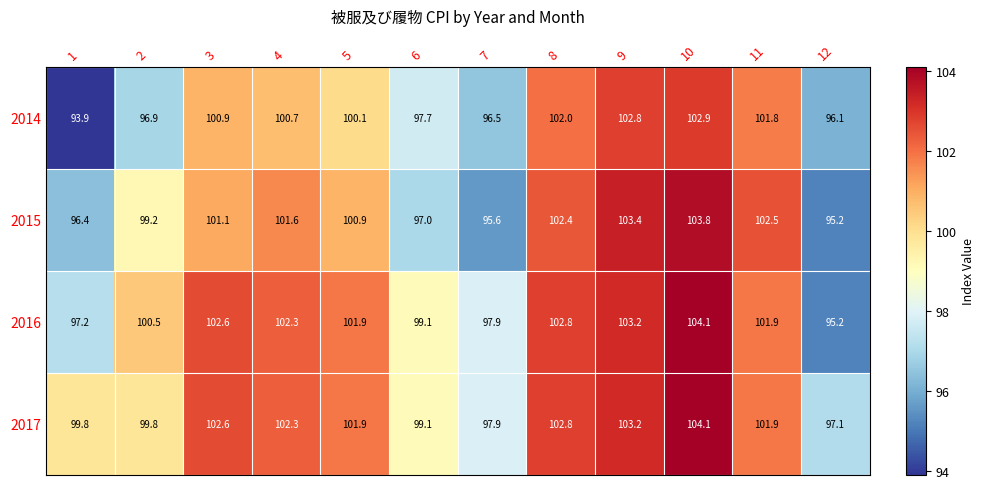

Which series has the largest total across all categories?

2017